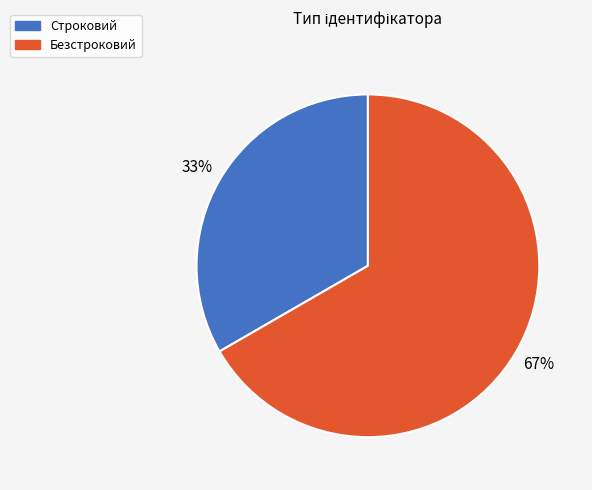

The Строковий slice represents 33% of the pie. True or false?

True